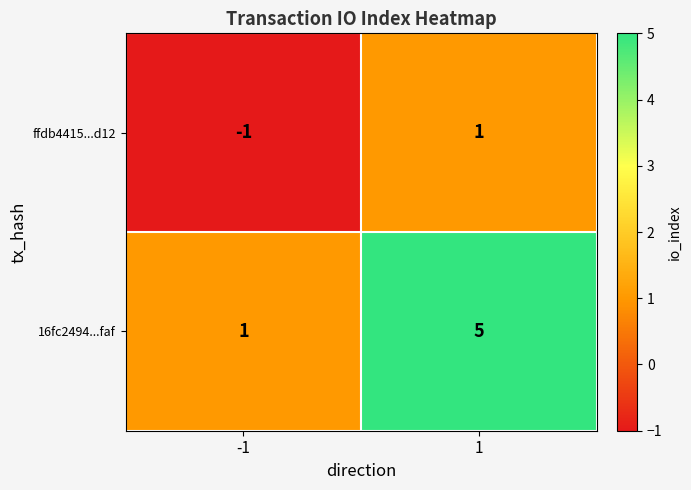

True or false: ffdb4415...d12 has a value of 2 at 1.

False